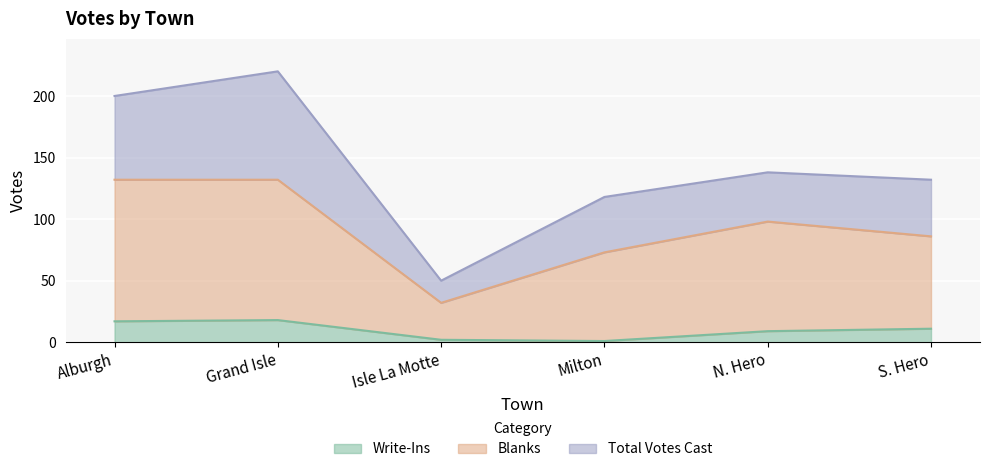

Reading left to right, transcribe all the data shown in this chart.

Write-Ins: Alburgh=17	Grand Isle=18	Isle La Motte=2	Milton=1	N. Hero=9	S. Hero=11
Blanks: Alburgh=132	Grand Isle=132	Isle La Motte=32	Milton=73	N. Hero=98	S. Hero=86
Total Votes Cast: Alburgh=200	Grand Isle=220	Isle La Motte=50	Milton=118	N. Hero=138	S. Hero=132